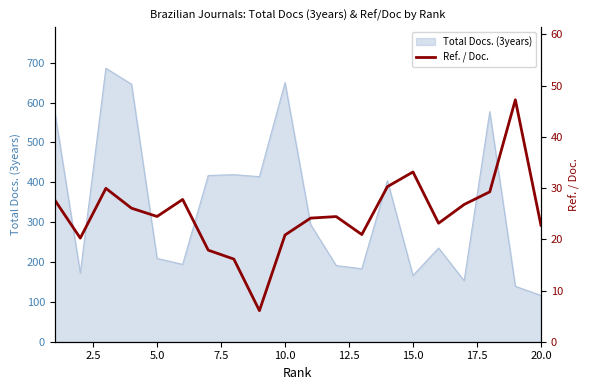

What is the value of the 9th point from the left?

6.1